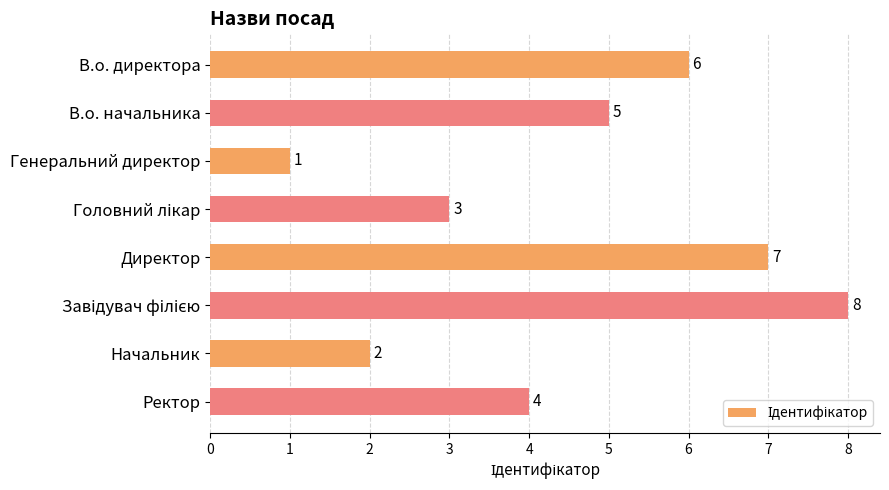

At which label is the value closest to 4?

Ректор